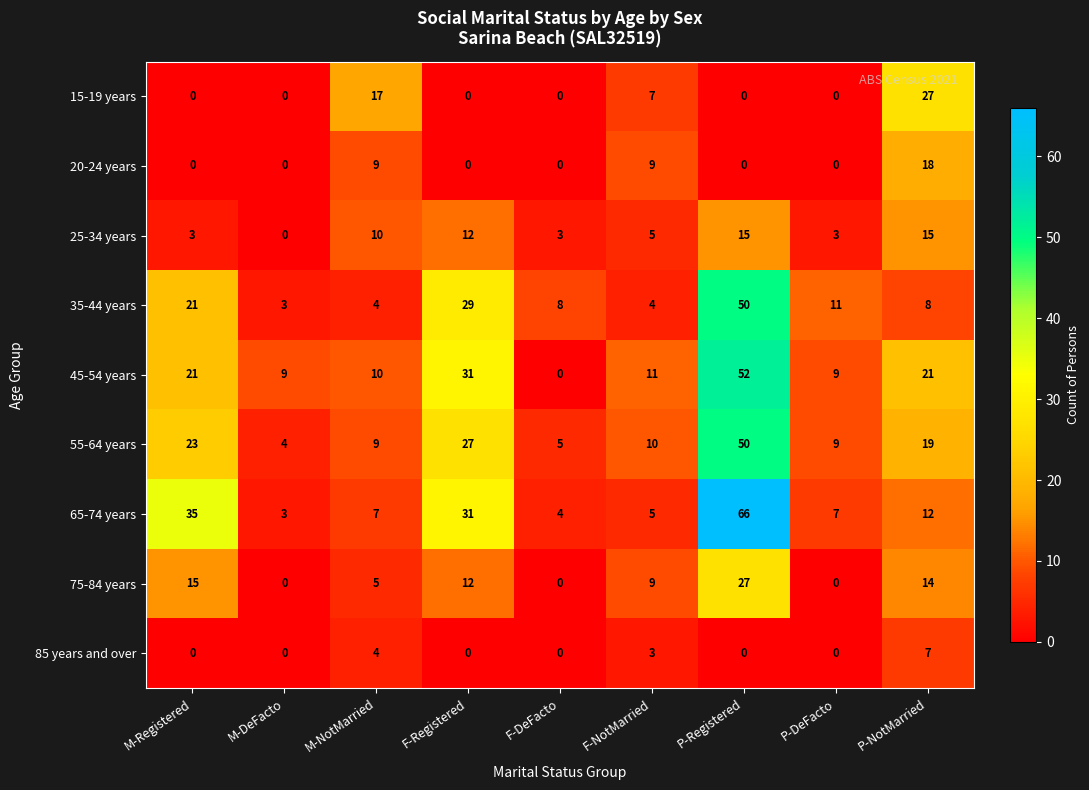

What is the difference between the maximum and minimum values in the 15-19 years series?

27